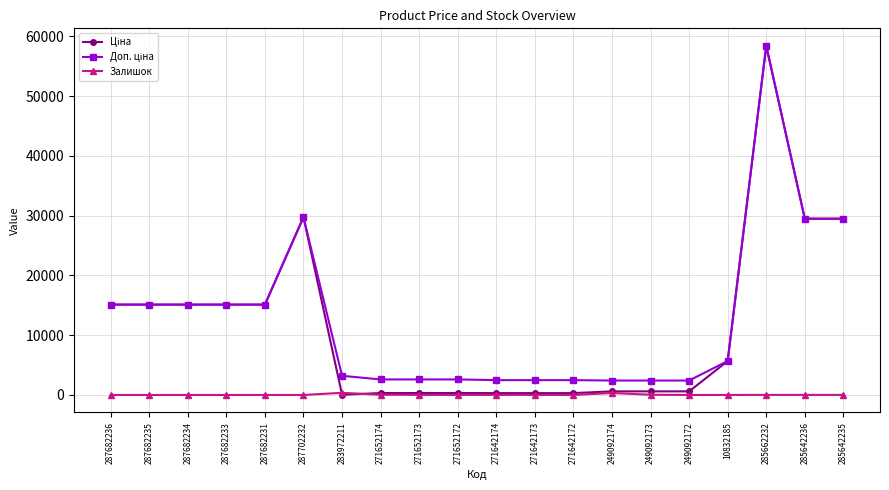

Which label corresponds to the largest value in the chart?

285662232